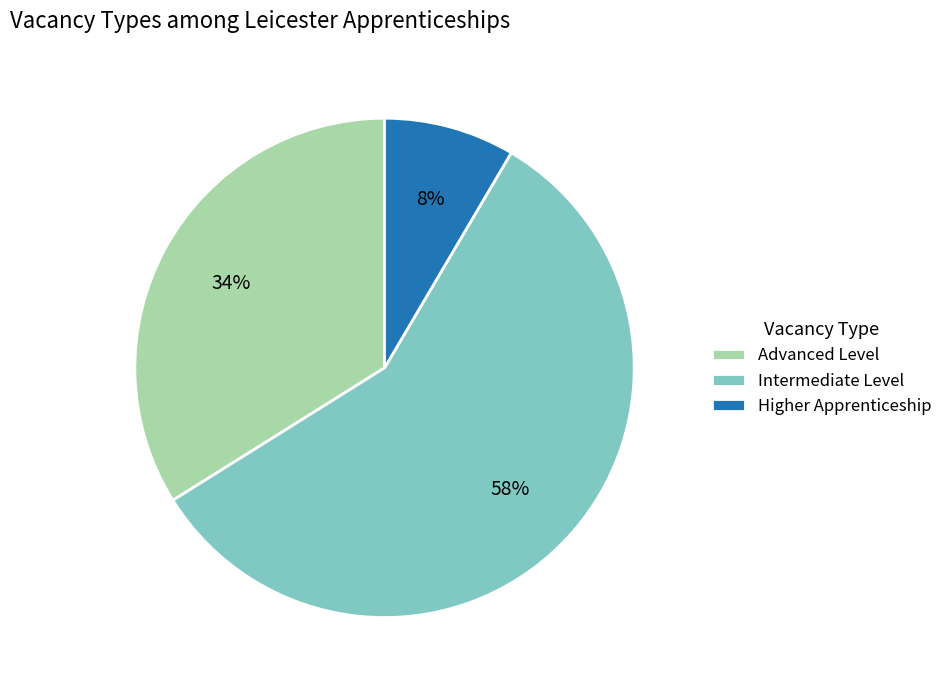

How many slices are in this pie chart?

3